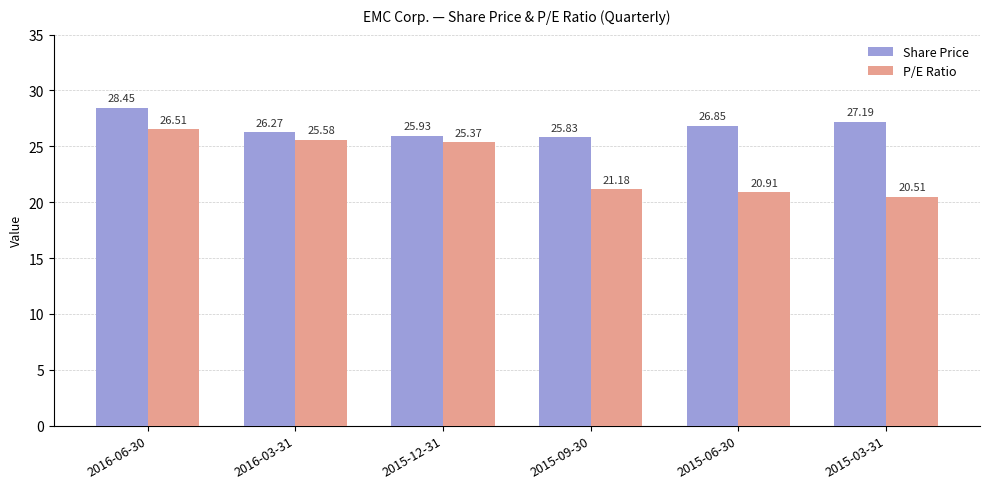

Is the value of Share Price at 2015-12-31 greater than the value of P/E Ratio at 2016-03-31?

Yes